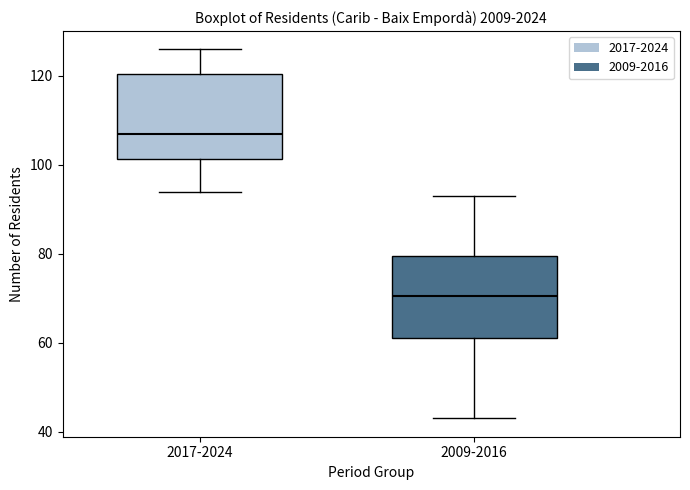

Reading left to right, read every box against the y-axis: the position of its median line, the range the box covers, and the ends of its whiskers. The values are not printed on the chart, so give them approximately, as read against the axis.

2017-2024: median 108, box 102 to 120, whiskers 94 to 126
2009-2016: median 70, box 62 to 80, whiskers 44 to 94